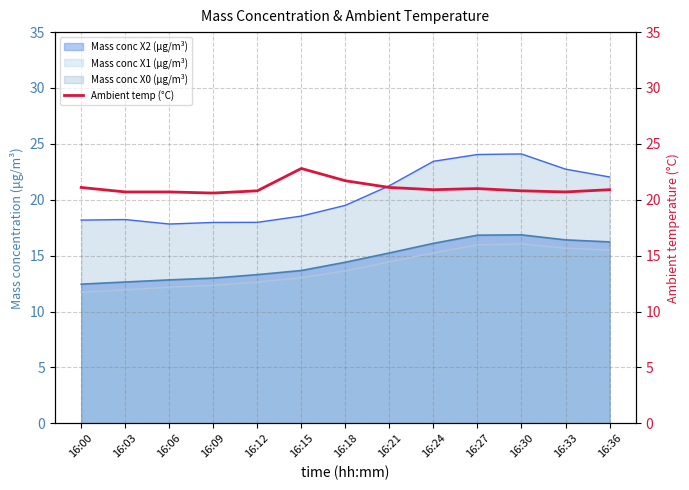

How many interior local peaks (higher than both neighbors) does the data have?

2